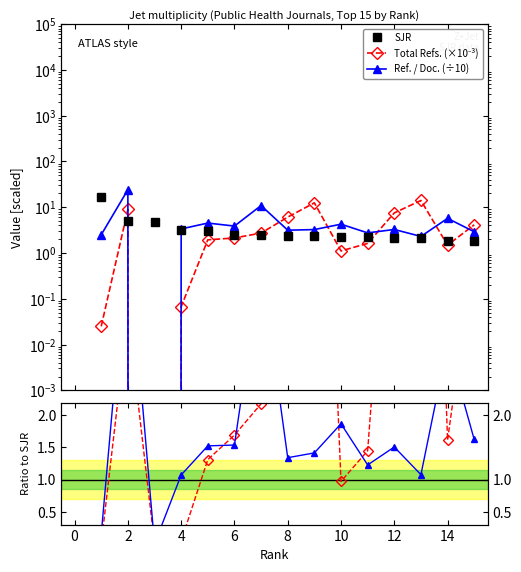

Which label corresponds to the smallest value in the chart?

2